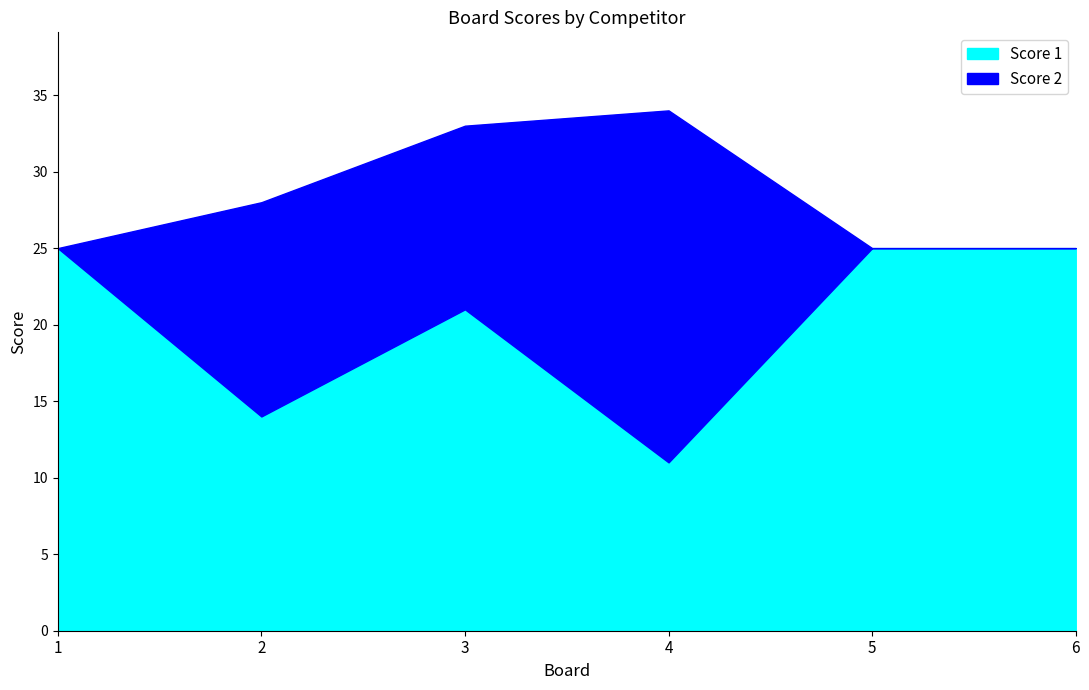

True or false: Score 1 has a value of 28 at 3.

False